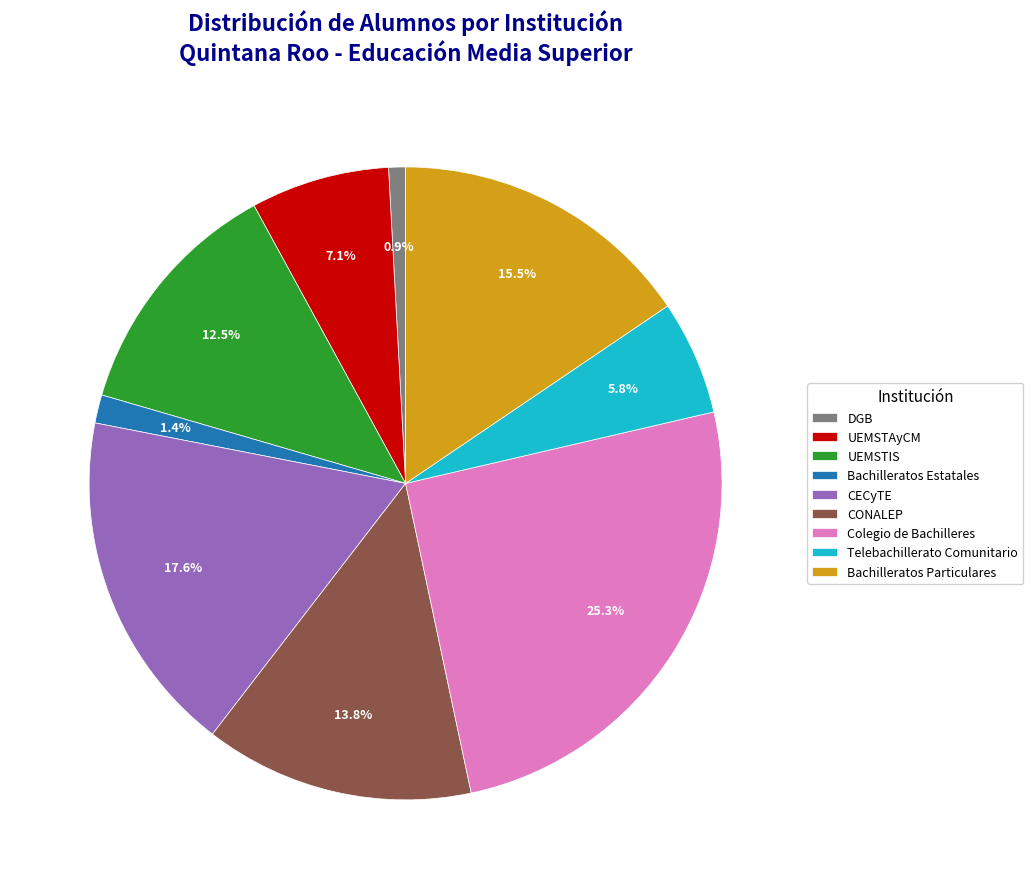

Is it true that UEMSTAyCM is 7% of the pie?

True